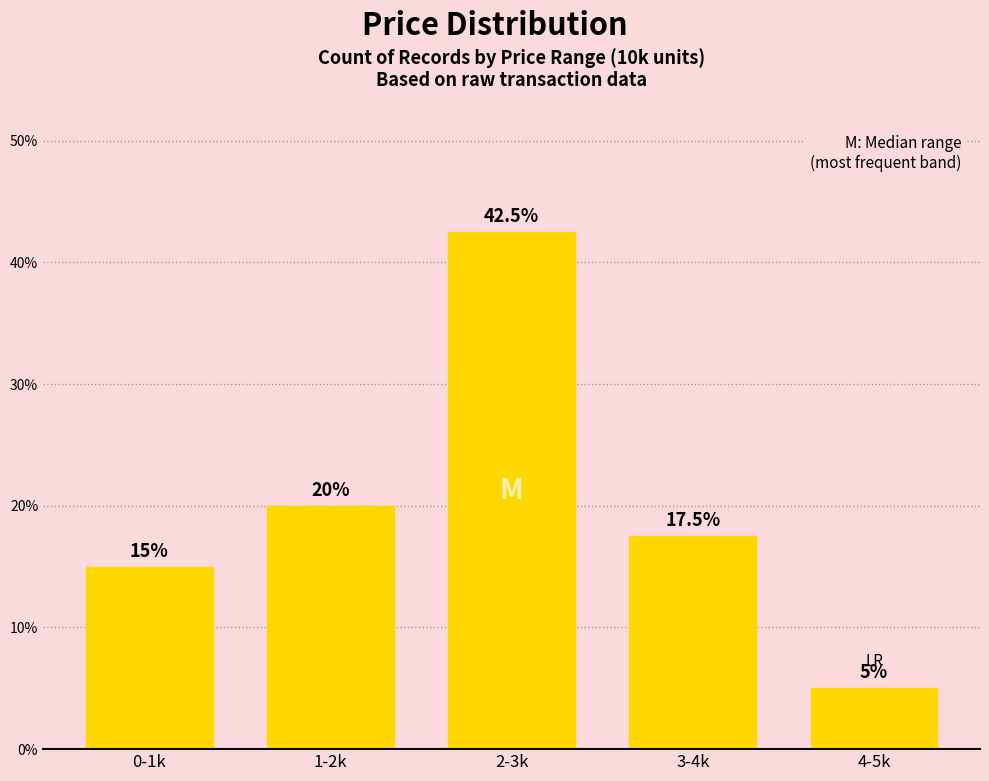

Which label corresponds to the largest value in the chart?

2-3k